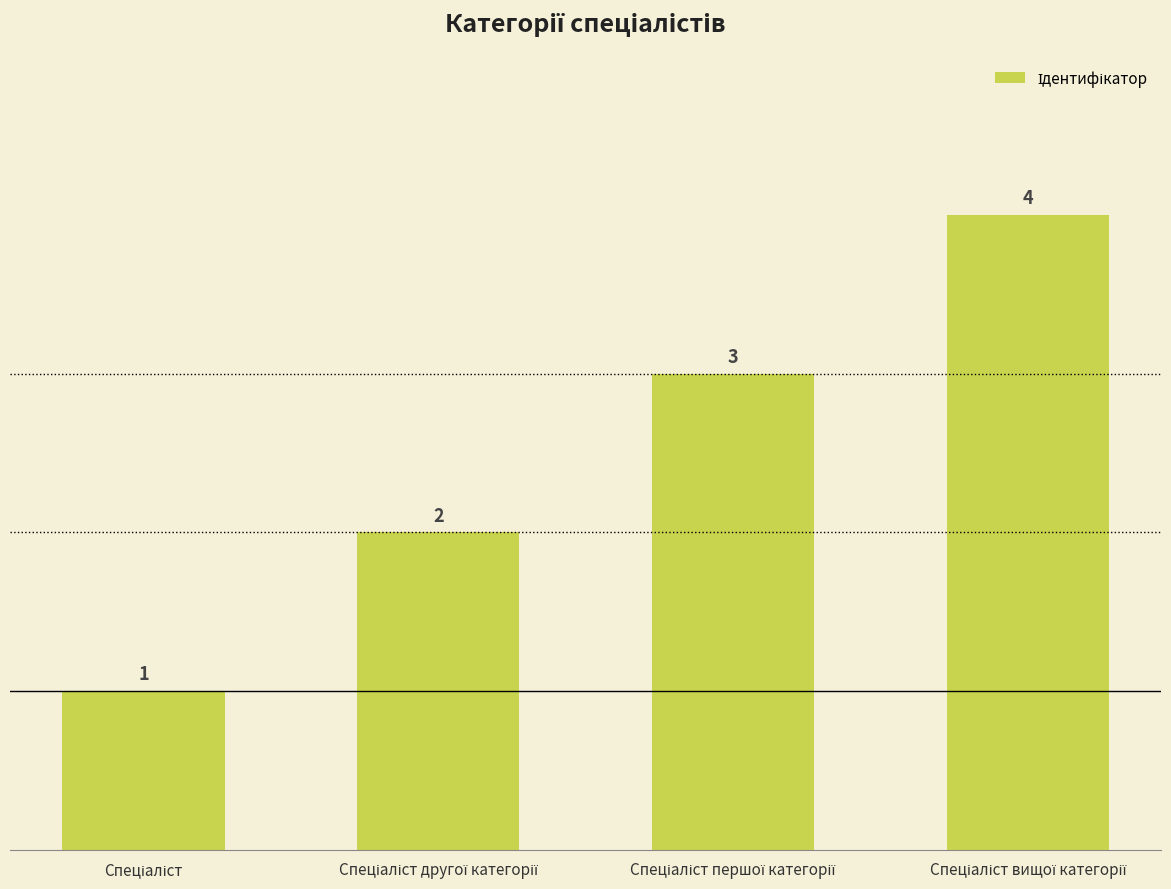

What is the difference between the maximum and minimum values?

3